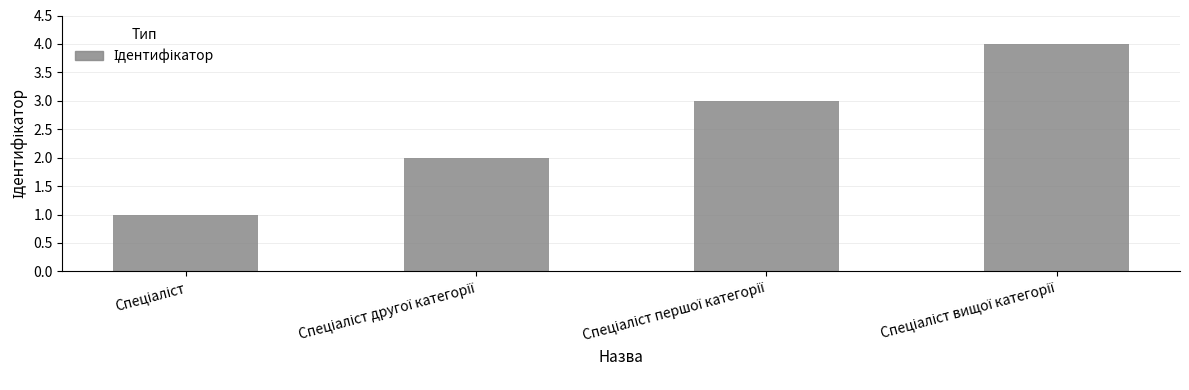

What is the greatest value displayed?

4